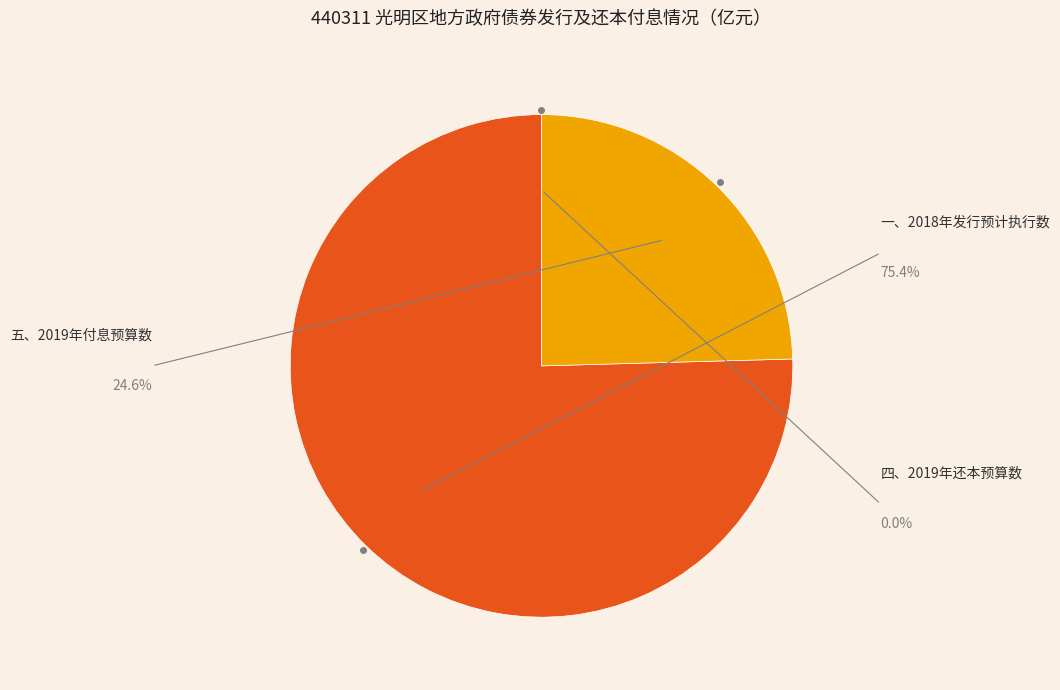

What is the change in value from 一、2018年发行预计执行数 to 五、2019年付息预算数?

-0.7